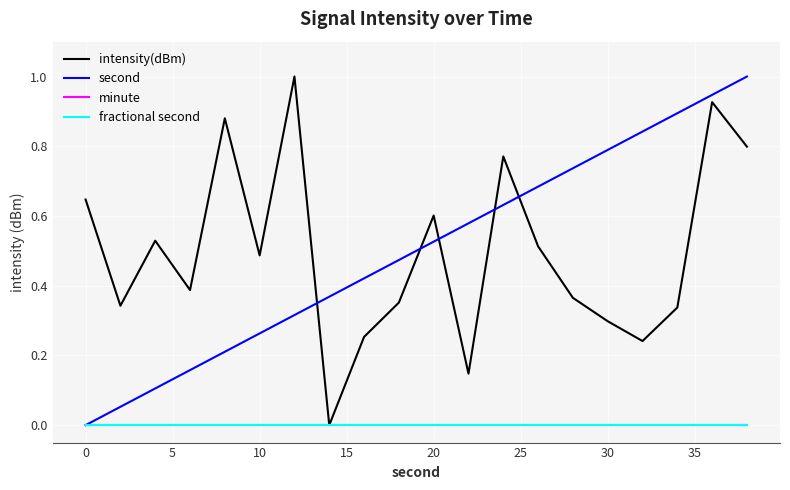

How many lines are shown in the chart?

4